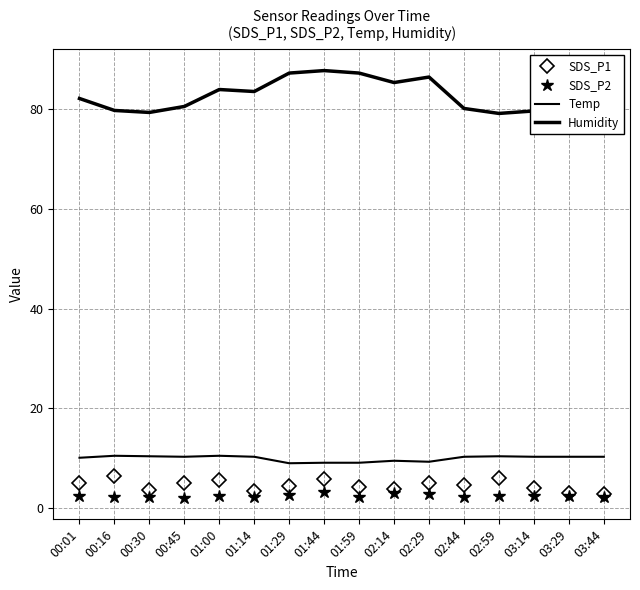

Does the chart display data point markers on the line(s)?

No